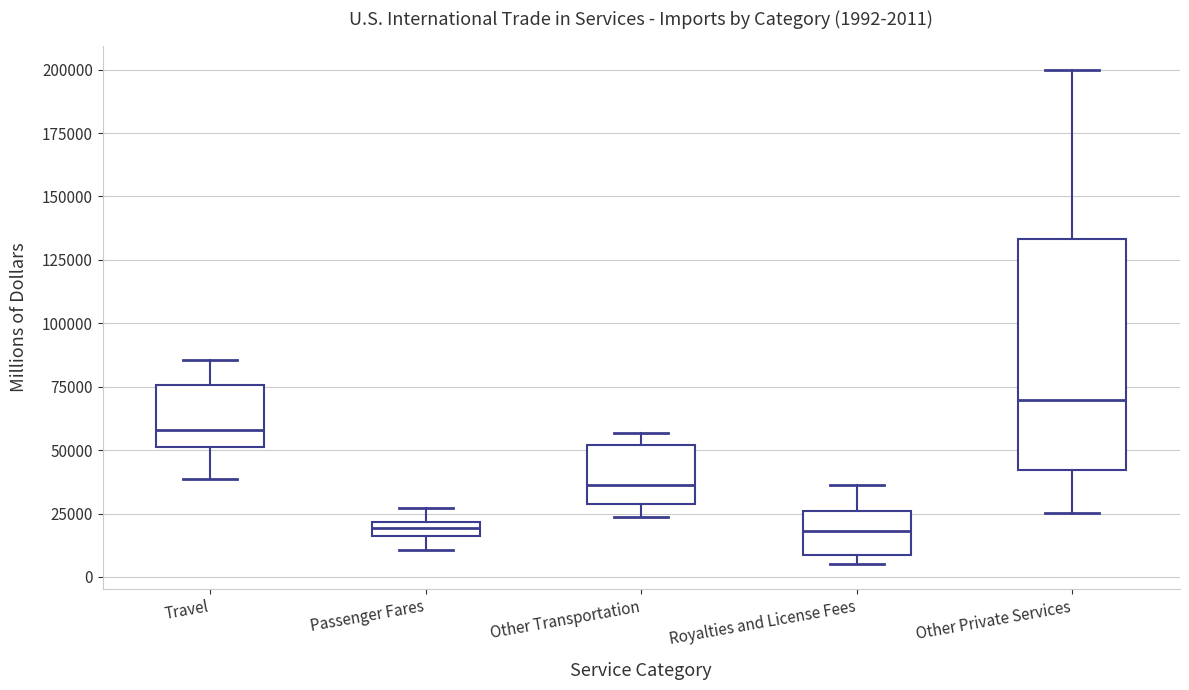

Which box is the tallest, from its lower edge to its upper edge?

Other Private Services